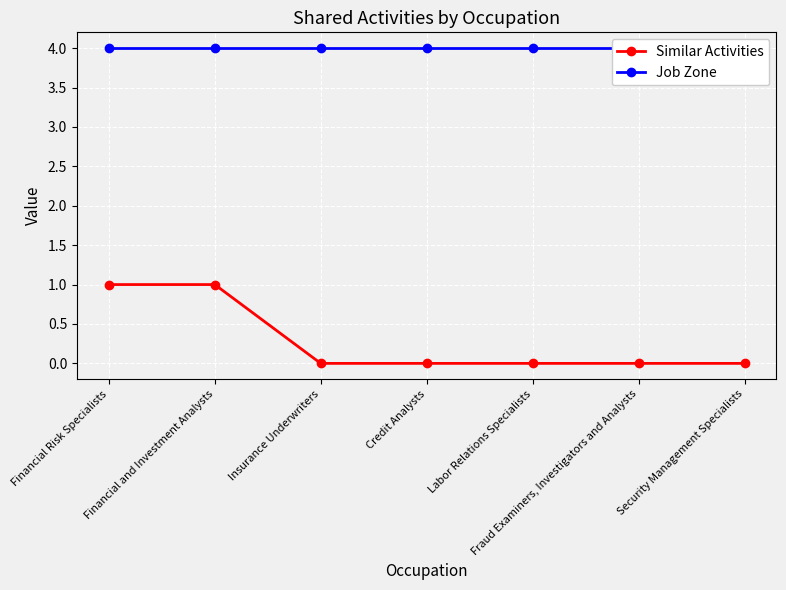

What are all the series names shown in the legend?

Similar Activities, Job Zone